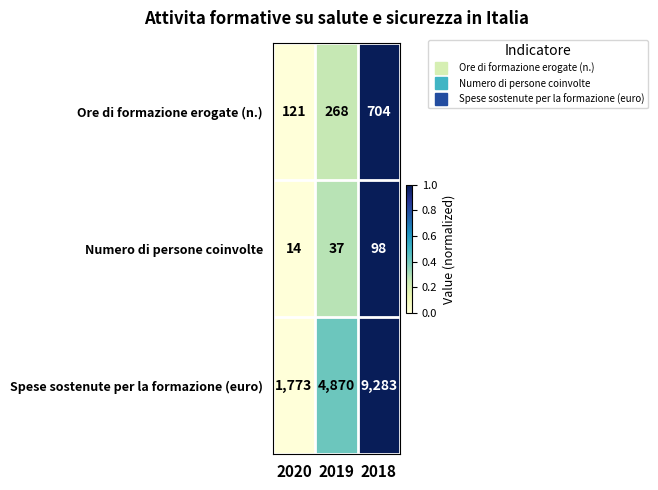

Read the Spese sostenute per la formazione (euro) value at 2020, to the nearest 50.

1750